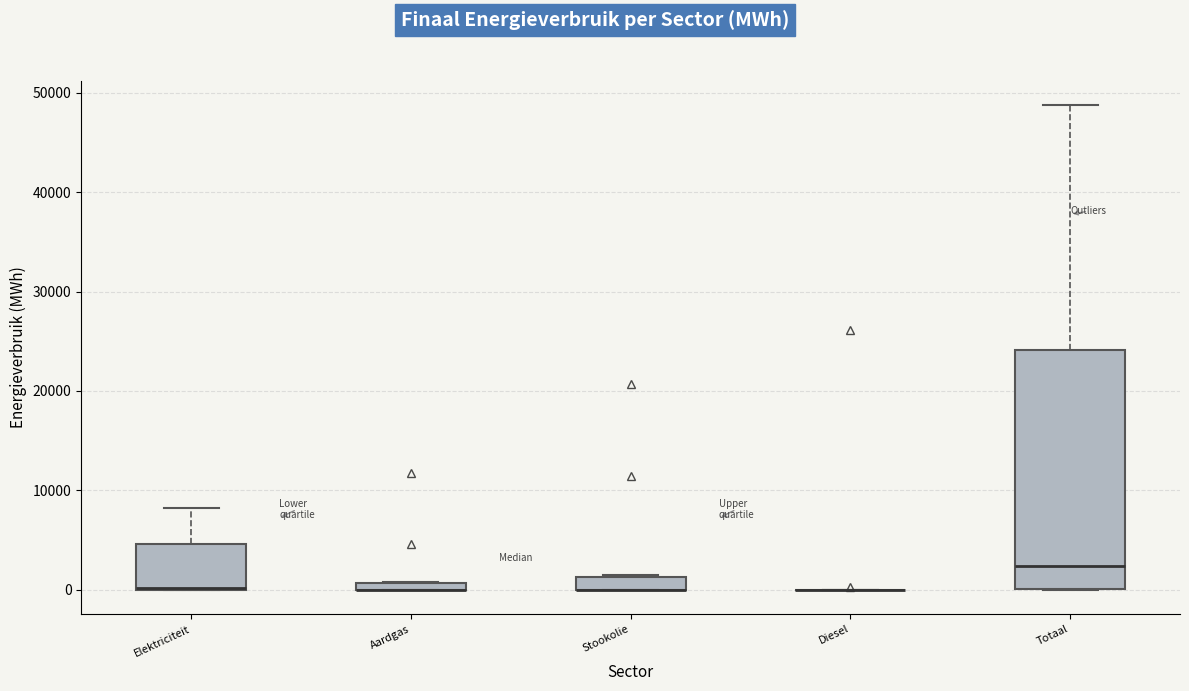

Where is the upper edge of the box for Elektriciteit on the y-axis? The values are not printed on the chart, so give them approximately, as read against the axis.

5000